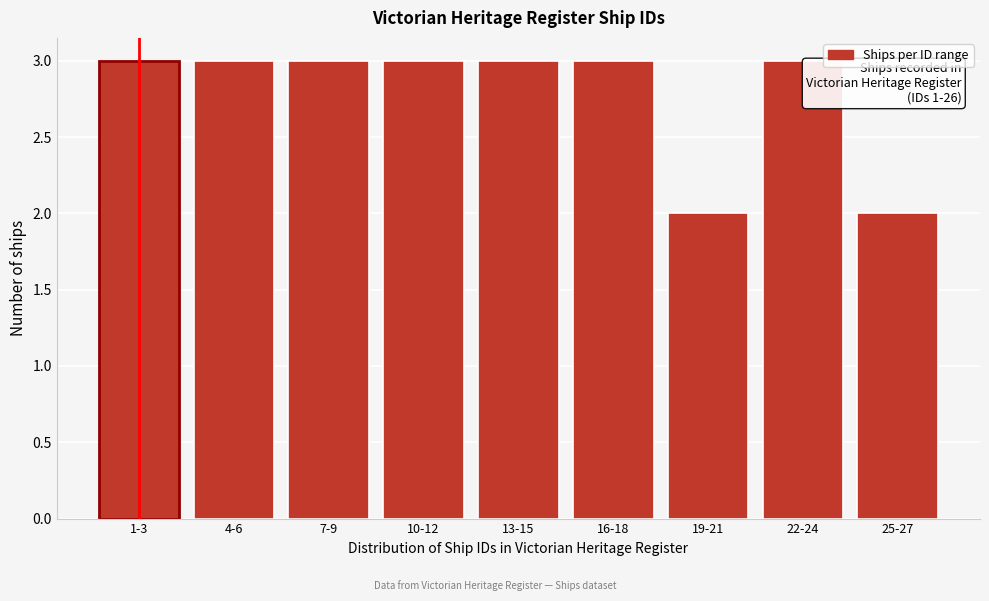

Reading right to left, what are all the values shown in this chart?

2	3	2	3	3	3	3	3	3